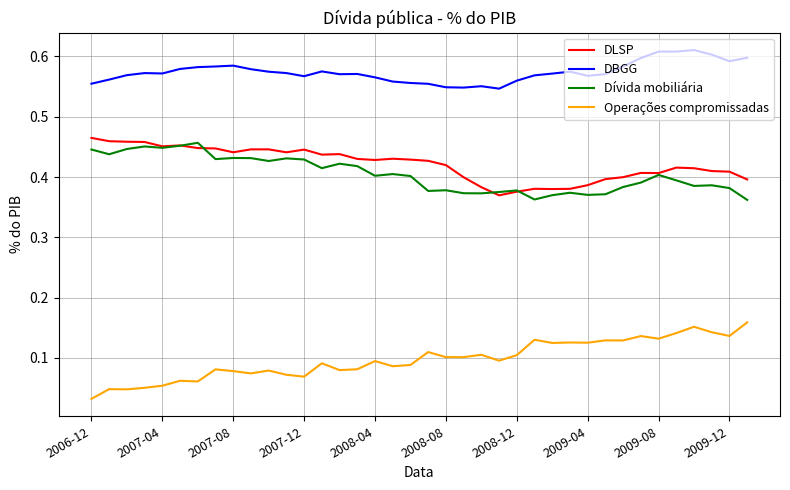

Which series has the largest total across all categories?

DBGG